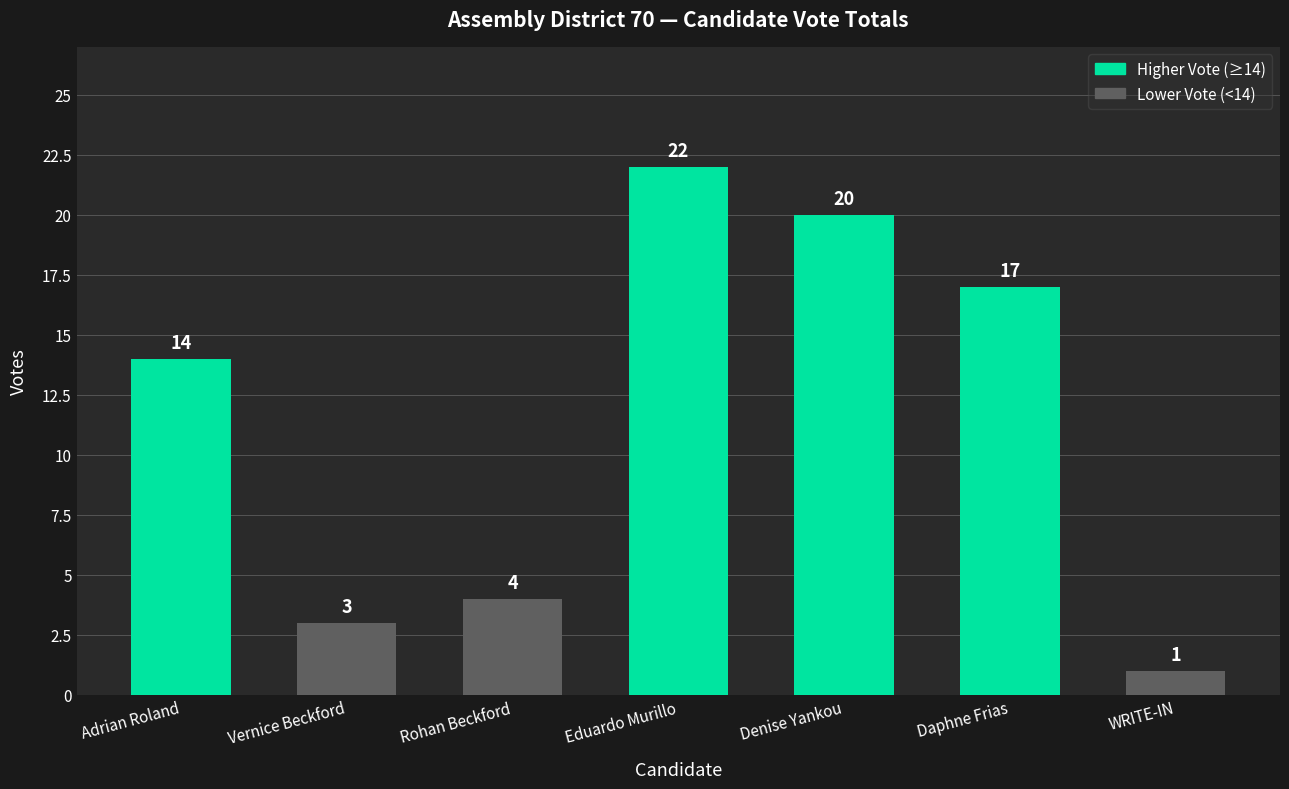

Does the chart contain stacked bars?

No